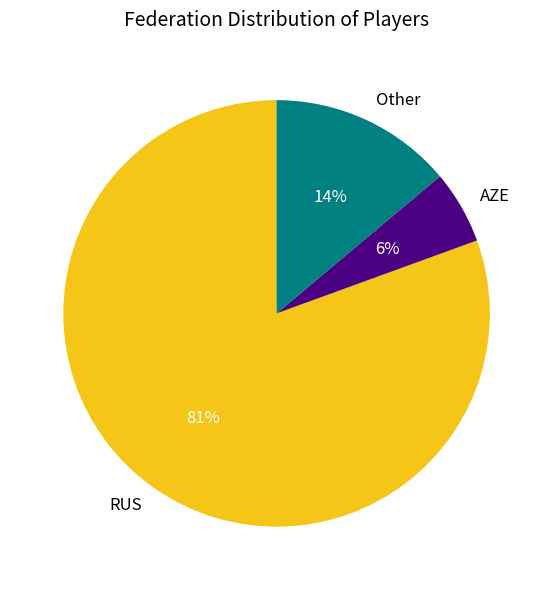

How many segments does this pie chart have?

3